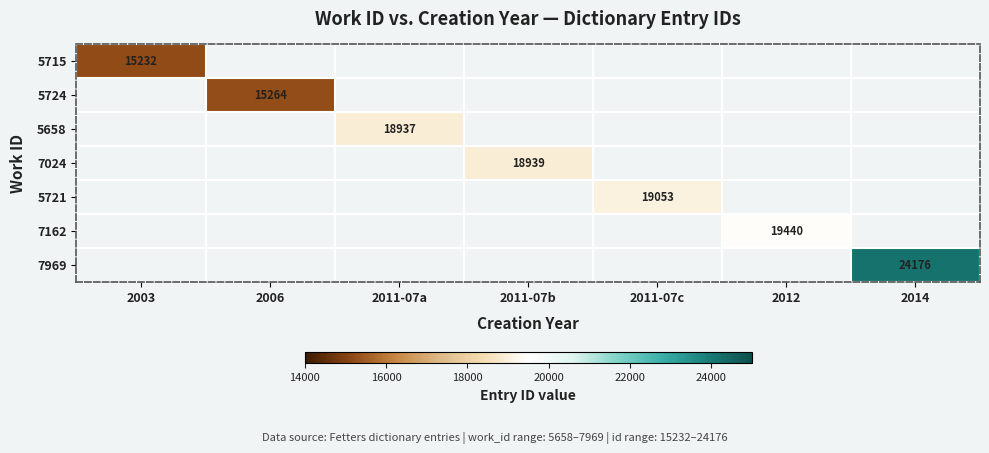

The value of 7969 at 2014 is 24176. True or false?

True